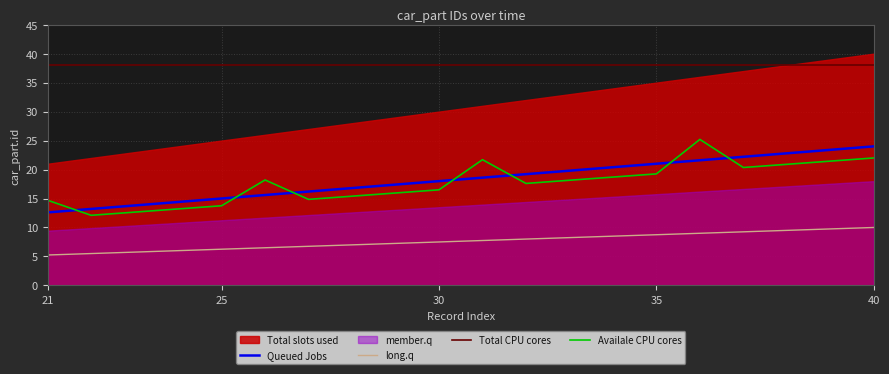

Which series has the largest range (max minus min)?

Availale CPU cores